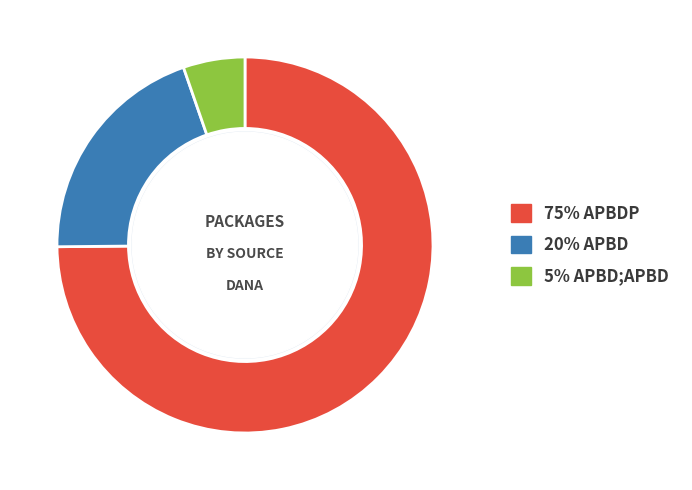

Is there a majority slice in this chart?

Yes